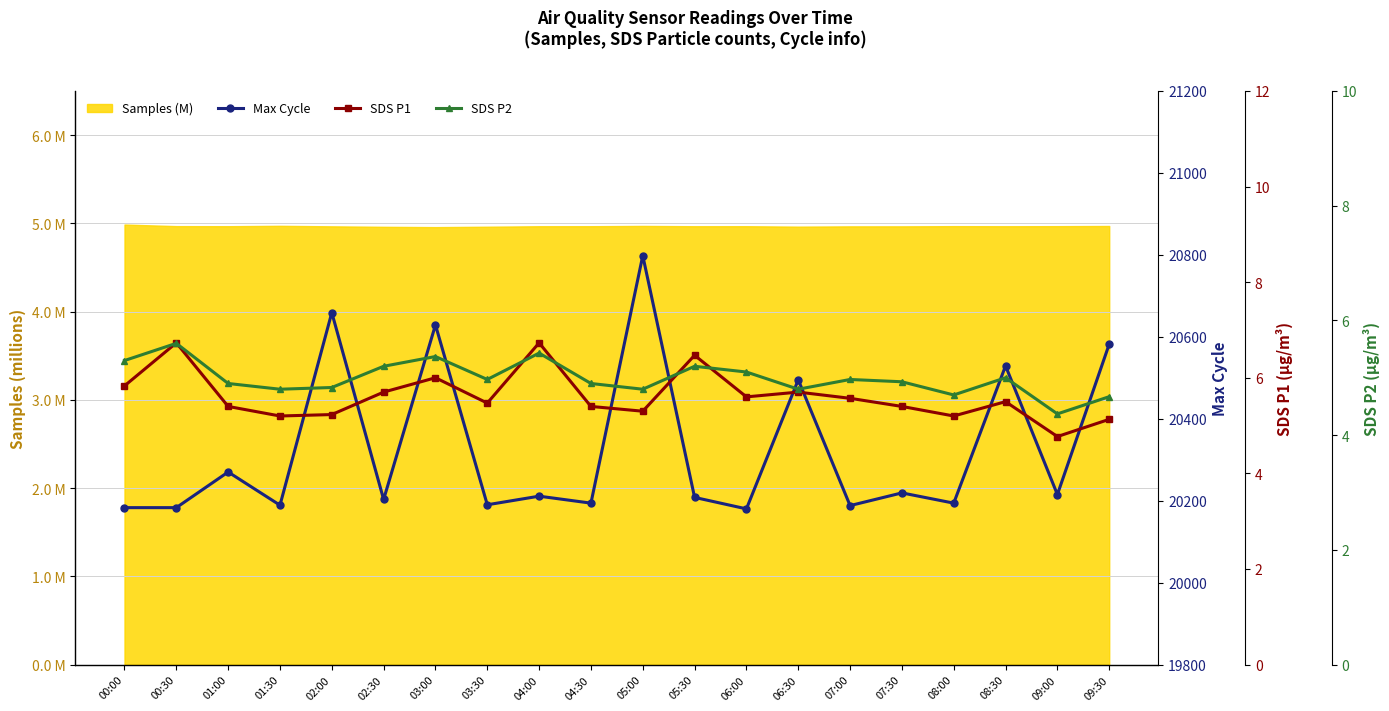

How many lines are shown in the chart?

3